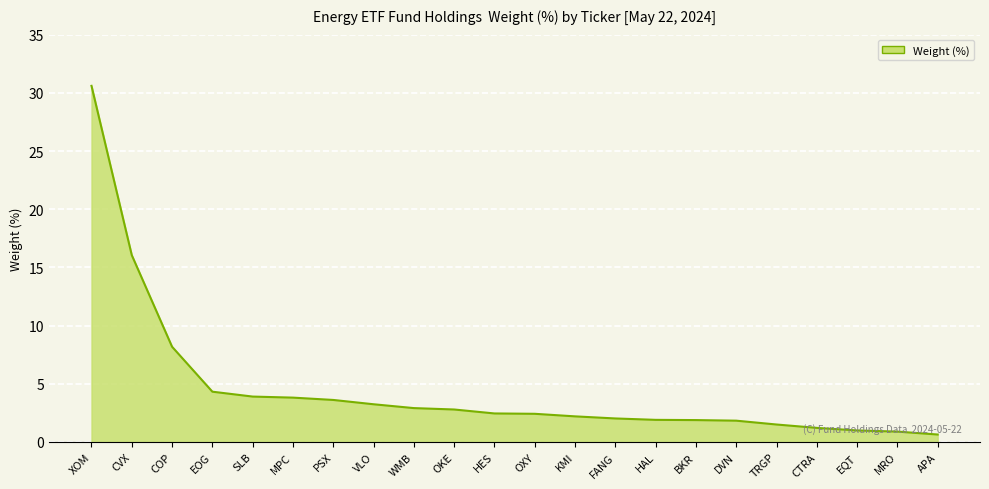

Where does the data first go above 2?

XOM